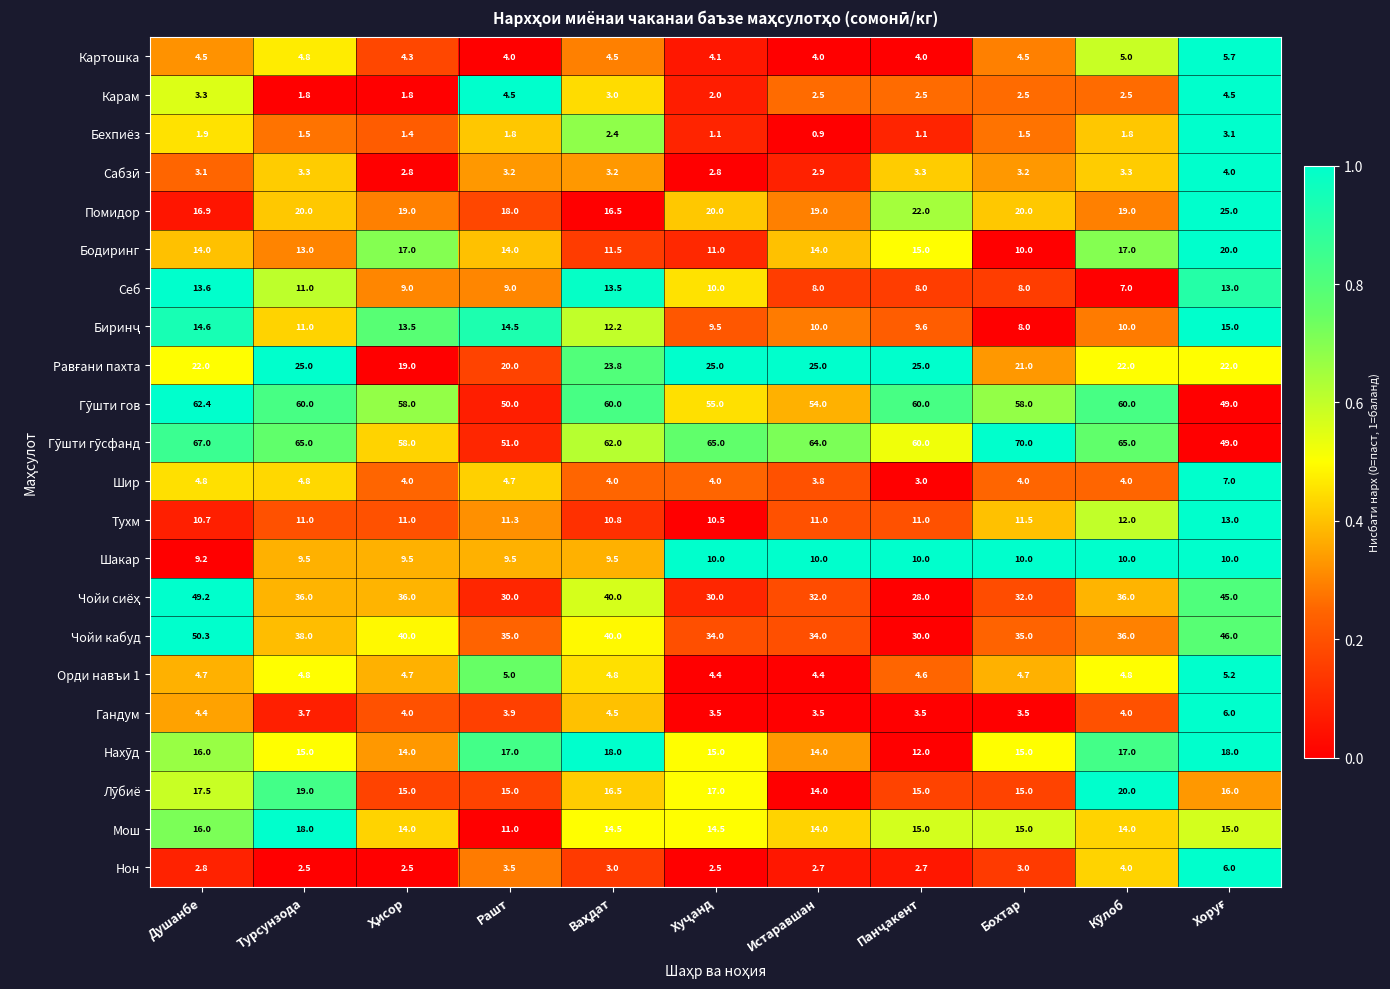

At which category is the sum across all series the highest?

Душанбе